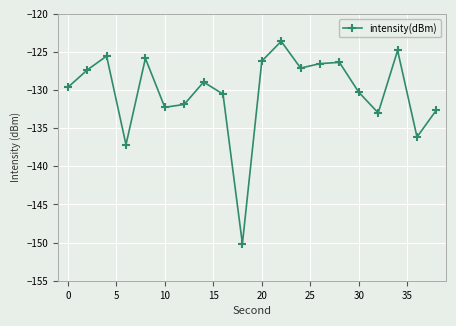

What is the difference between the maximum and minimum values?

26.6